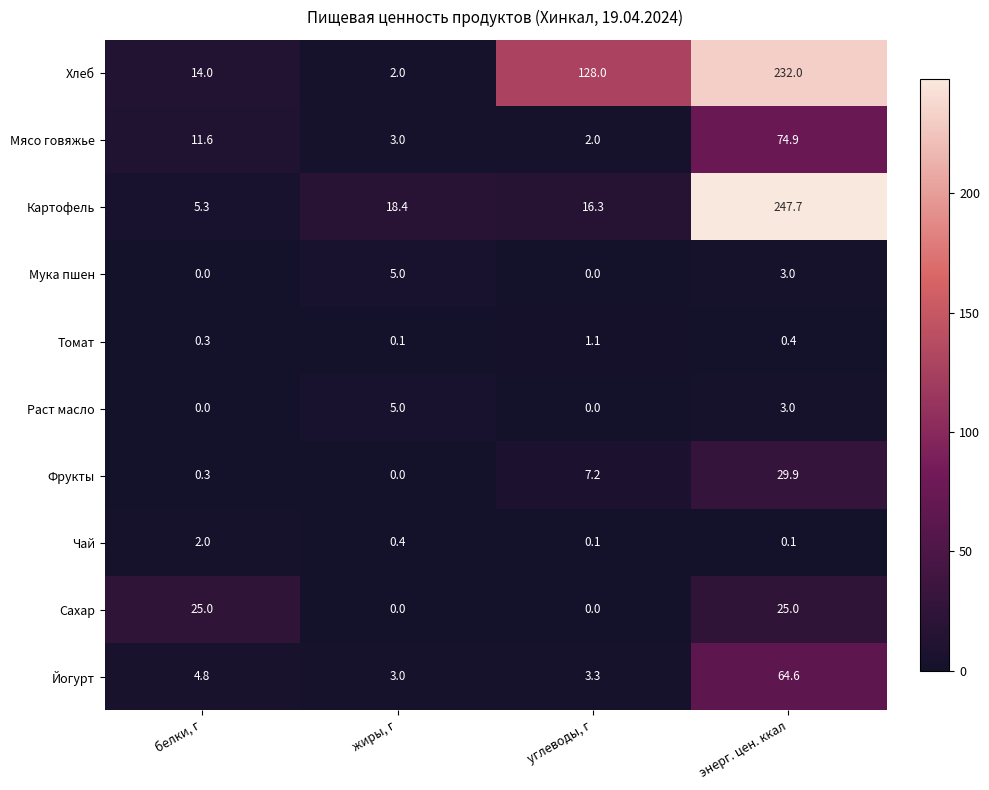

What is the total value across all series at углеводы, г?

158.0